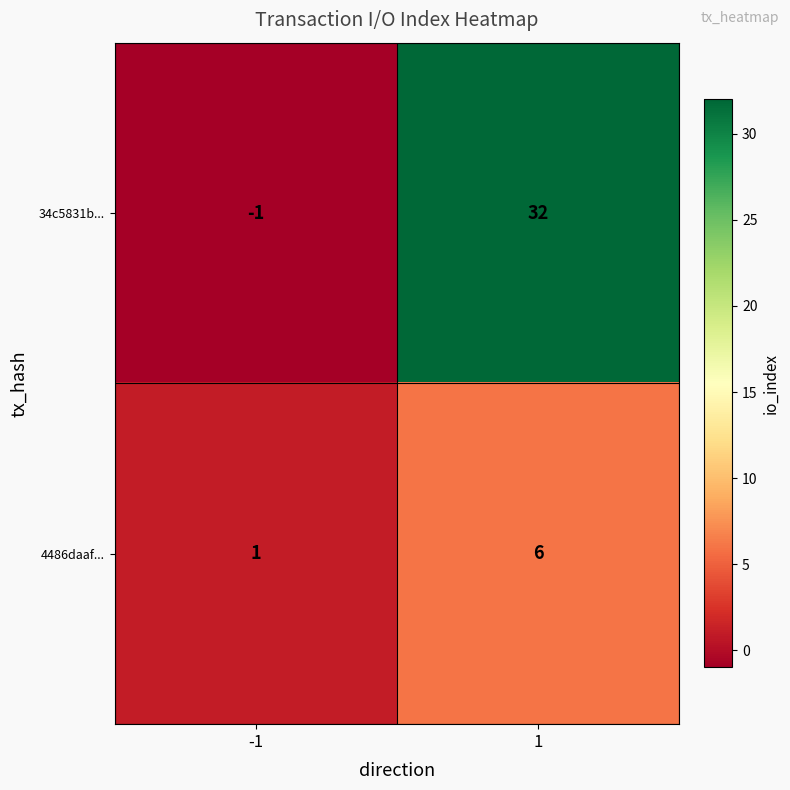

Which category has the highest value across all series?

1